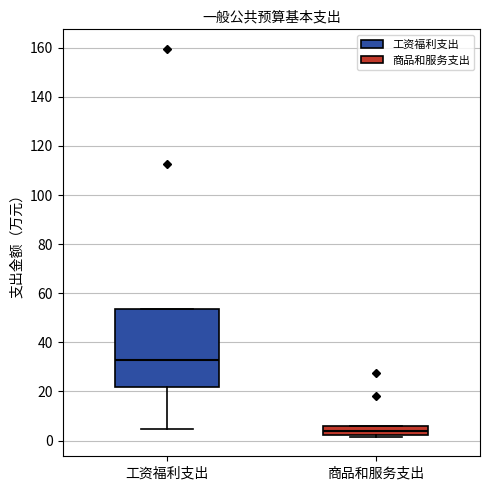

Reading left to right, transcribe this box plot: for each box, give where its median line is, the range the box spans, and where its two whiskers end, as read against the y-axis. The values are not printed on the chart, so give them approximately, as read against the axis.

工资福利支出: median 32, box 22 to 54, whiskers 4 to 54
商品和服务支出: median 4, box 2 to 6, whiskers 2 (just below the box's lower edge) to 6